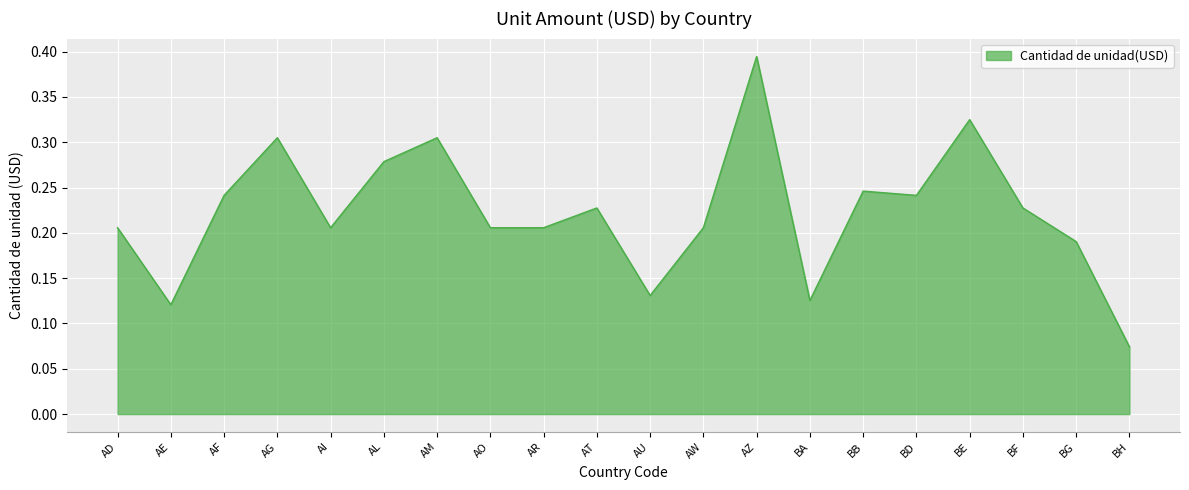

Which category has the highest value across all series?

AZ